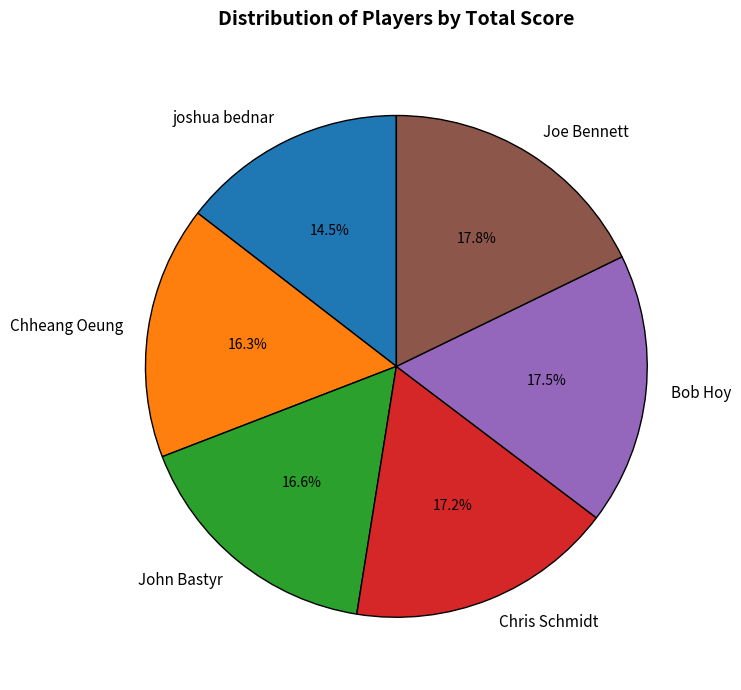

To the nearest percent, what is the difference between the largest and smallest slice percentages?

3%